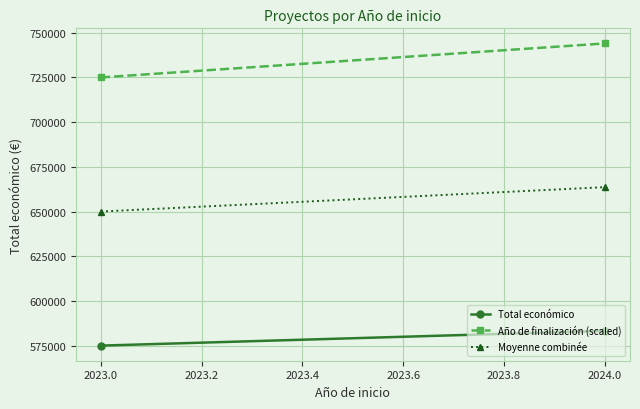

Reading right to left, extract all data points from this chart.

Total económico: 583299.0	575052.5
Año de finalización (scaled): 744000.0	725000.0
Moyenne combinée: 663649.5	650026.2